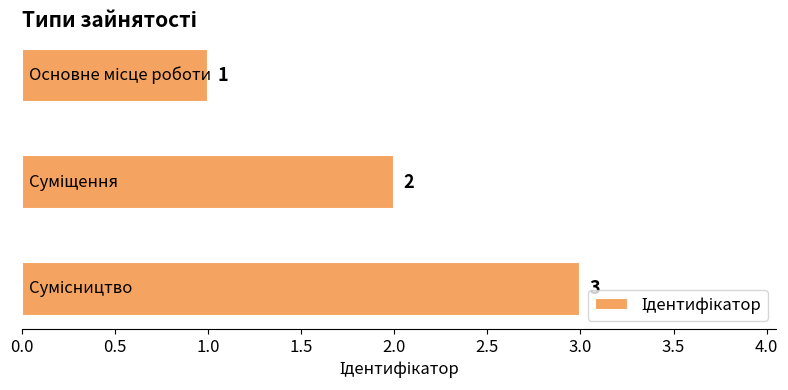

What is the value of the 2nd bar from the top?

2